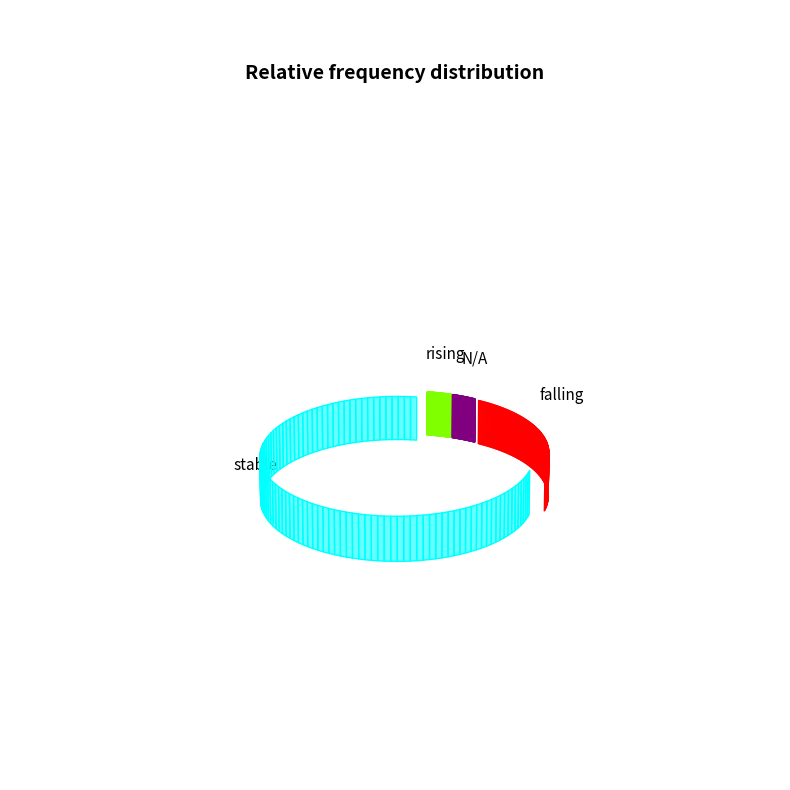

Which slice is the largest?

stable